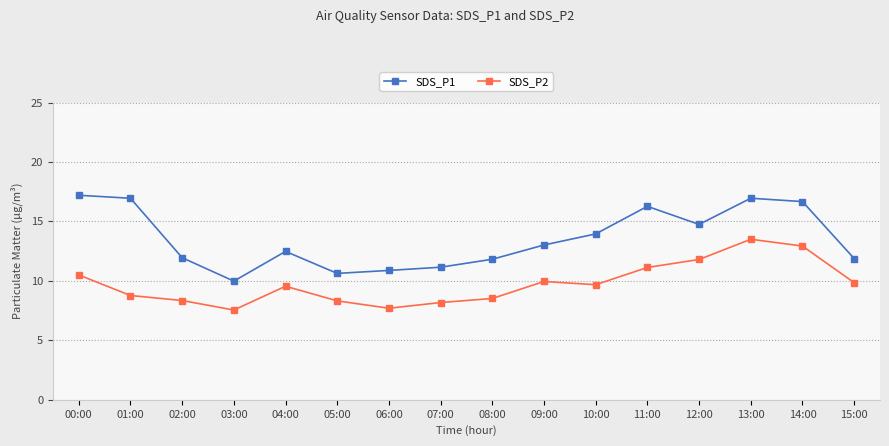

Which category has the highest value across all series?

00:00